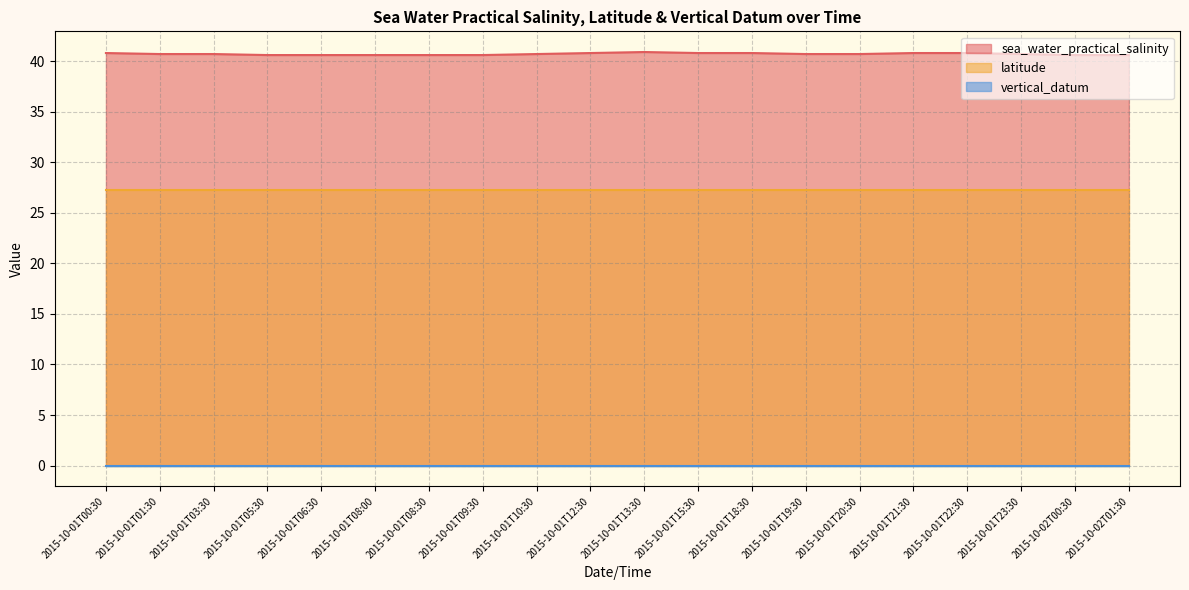

True or false: vertical_datum and latitude cross at least once.

False